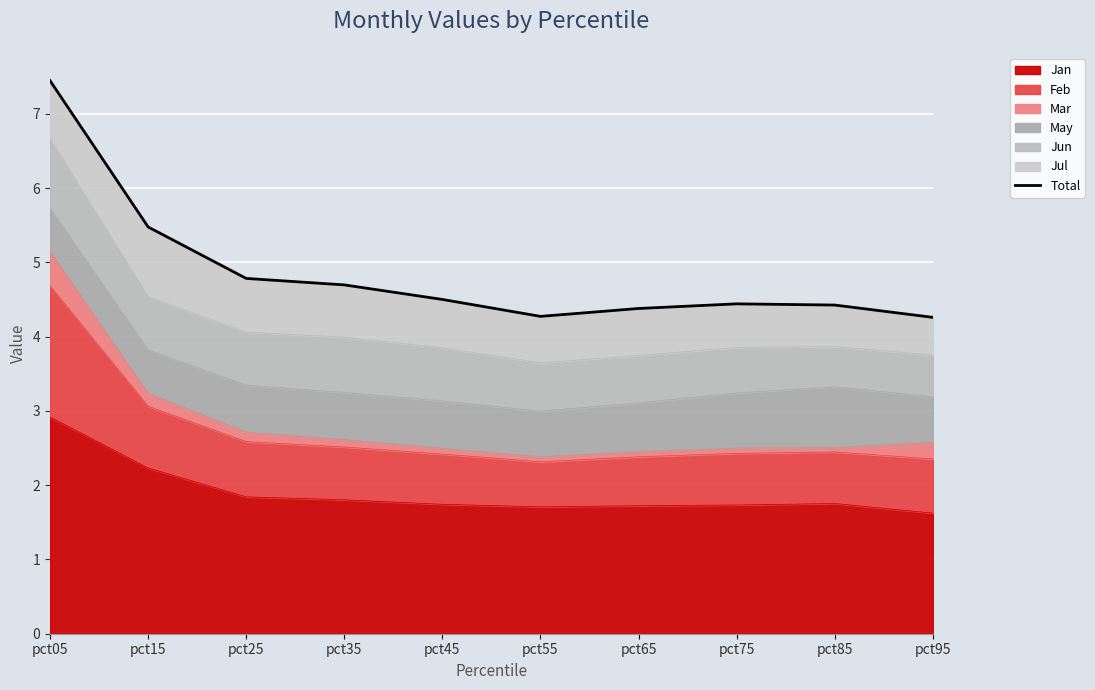

True or false: there are more than 0 points higher than both neighbors.

True